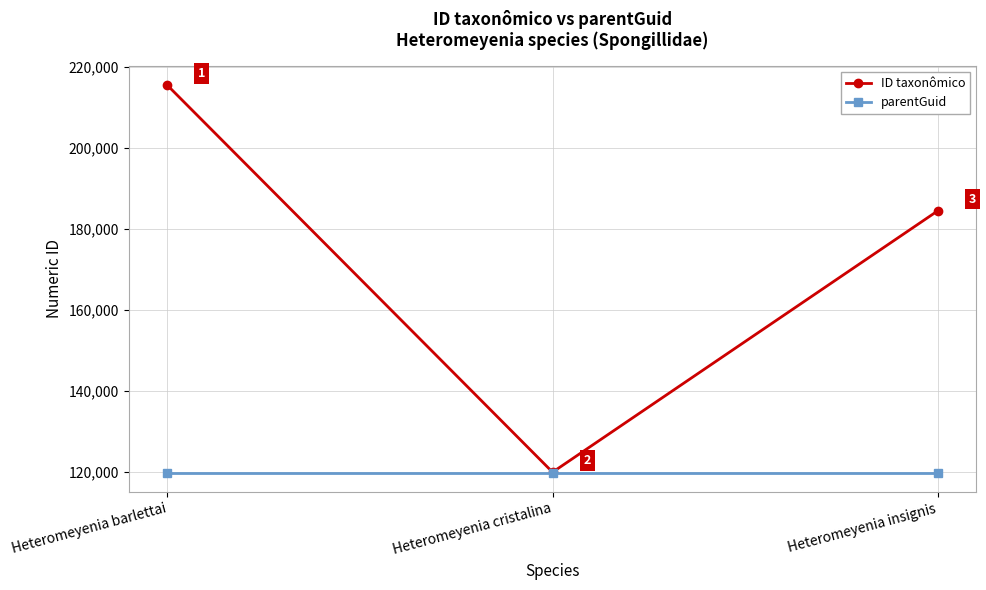

True or false: parentGuid has a value of 53396 at Heteromeyenia insignis.

False